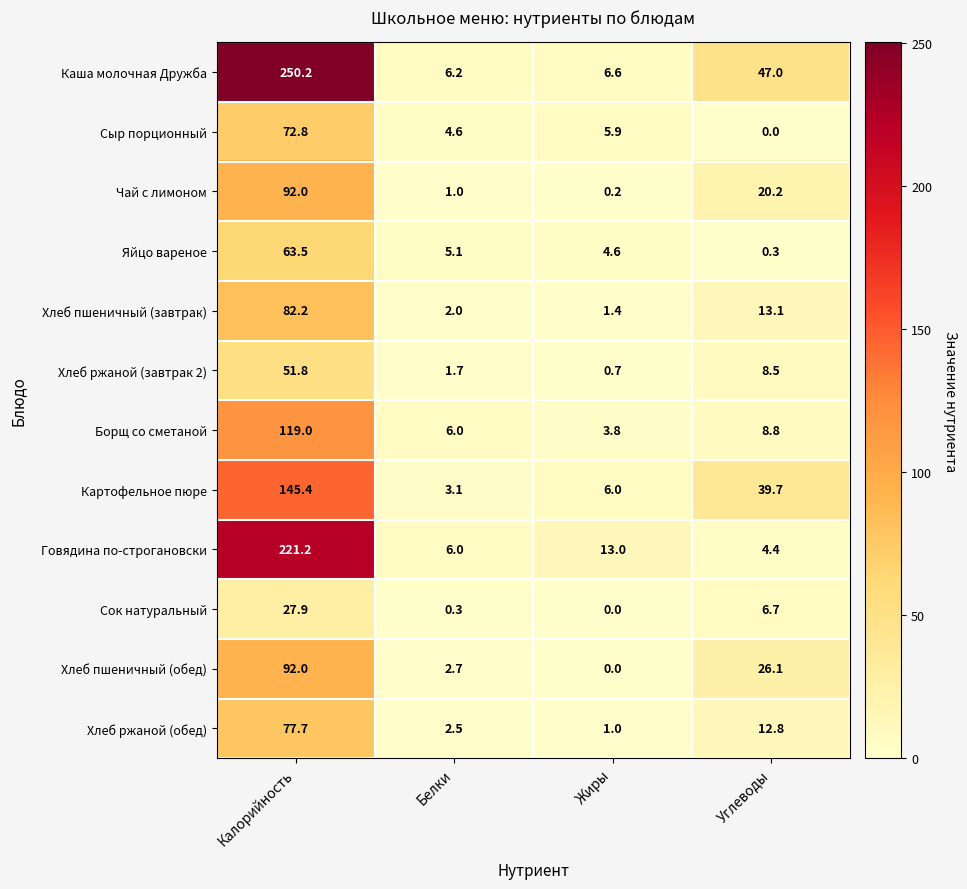

At Углеводы, list the series in order from smallest to largest.

Сыр порционный, Яйцо вареное, Говядина по-строгановски, Сок натуральный, Хлеб ржаной (завтрак 2), Борщ со сметаной, Хлеб ржаной (обед), Хлеб пшеничный (завтрак), Чай с лимоном, Хлеб пшеничный (обед), Картофельное пюре, Каша молочная Дружба